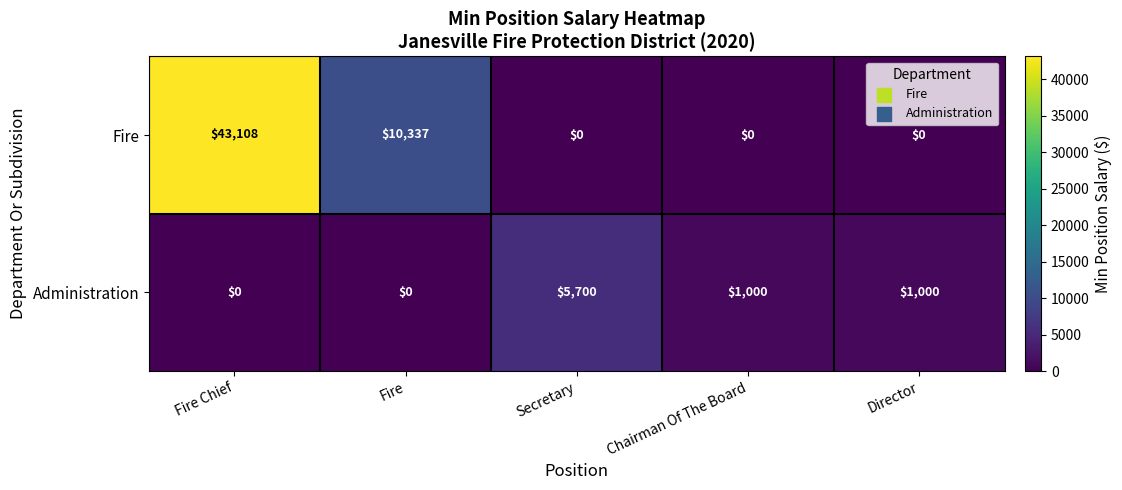

What is the difference between the second highest and minimum values in the Administration series?

1000